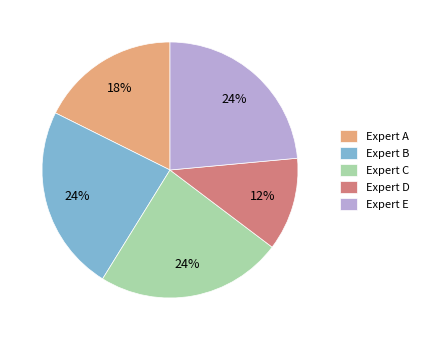

What percentage is the Expert A slice, to the nearest percent?

18%